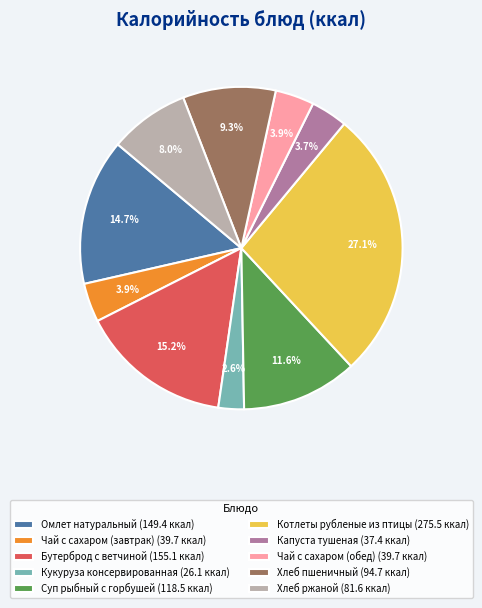

What is the ratio of the value at Хлеб ржаной (81.6 ккал) to the value at Омлет натуральный (149.4 ккал)?

0.5